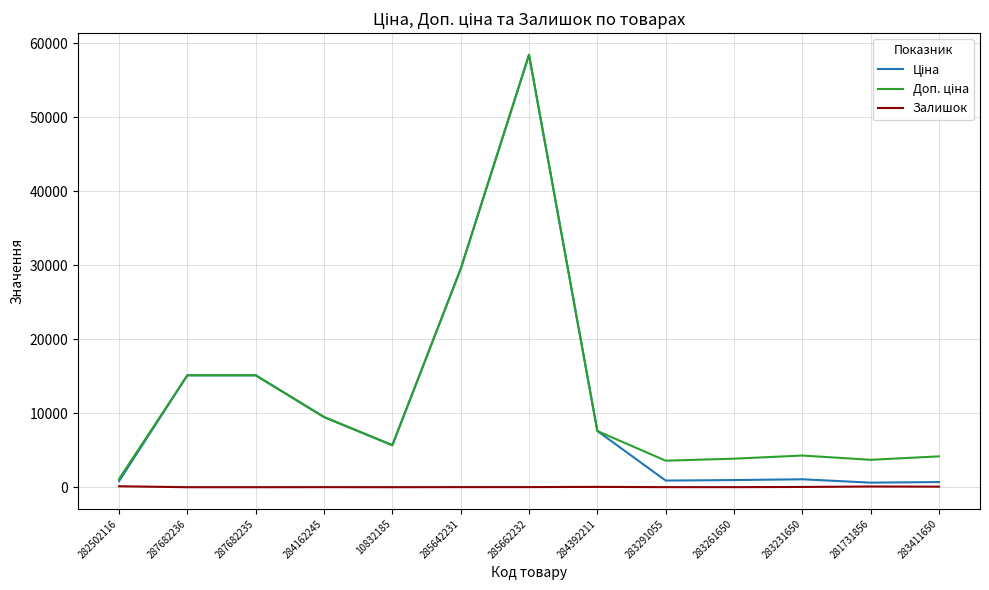

True or false: Залишок has a value of 34.0 at 283231650.

True